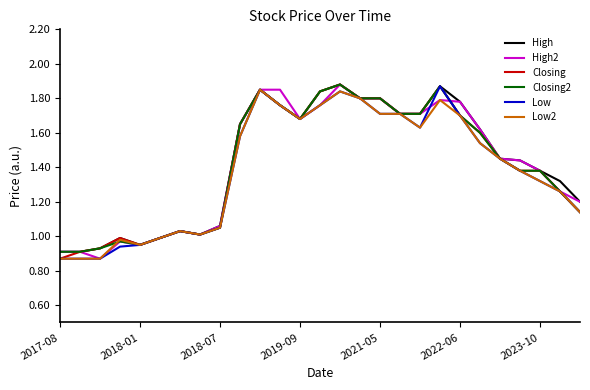

What are all the series names shown in the legend?

High, High2, Closing, Closing2, Low, Low2